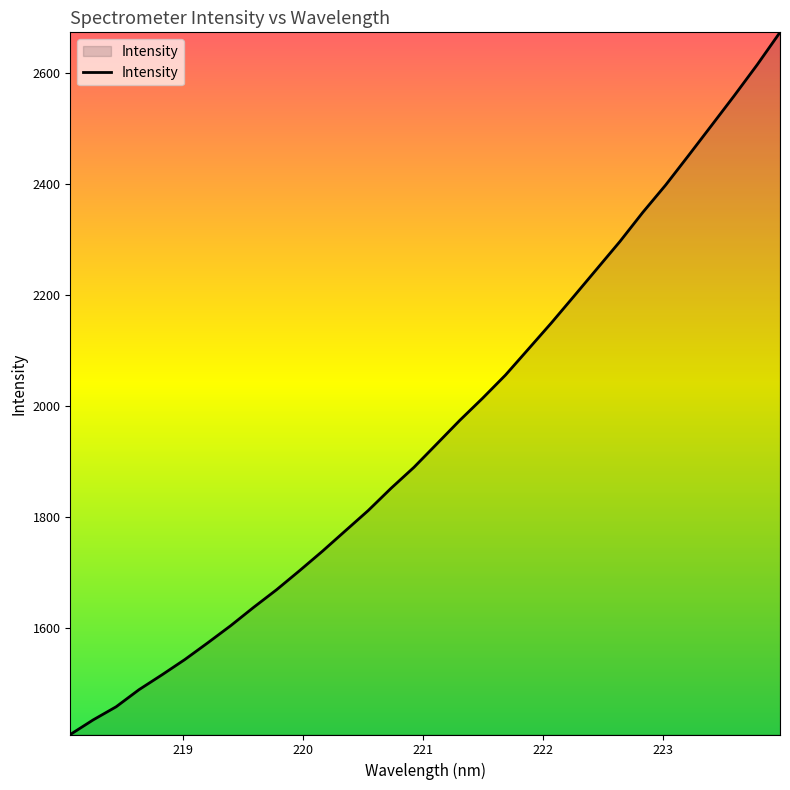

What is the minimum value shown in the chart?

1408.8